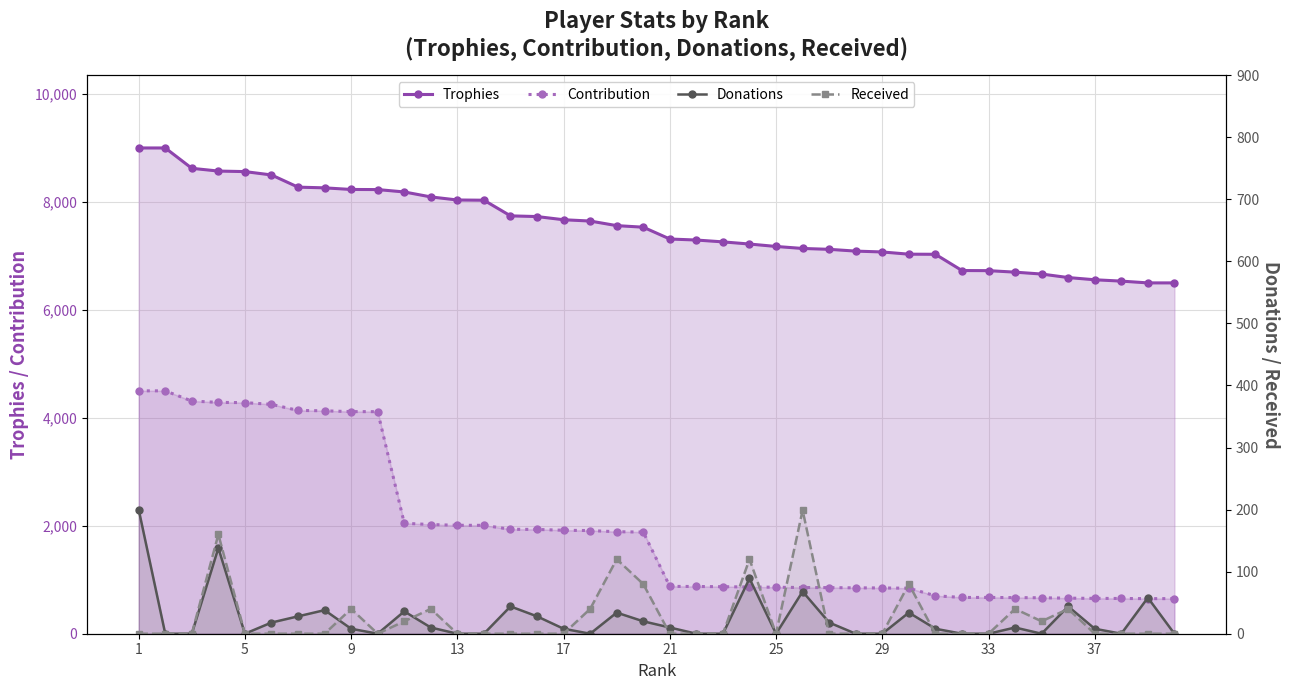

How many data points in Contribution are less than 1883?

20